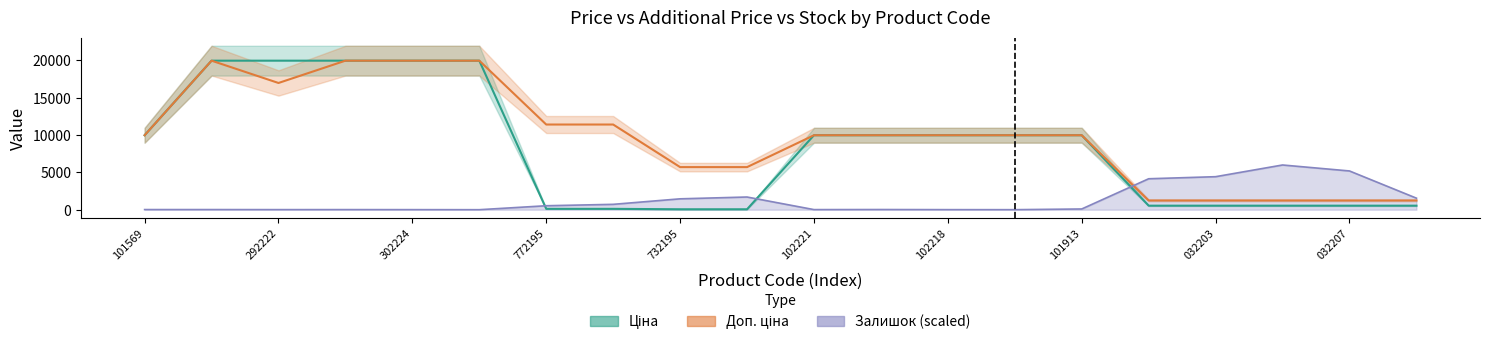

The value of Доп. ціна at 732195 is 1309.3. True or false?

False